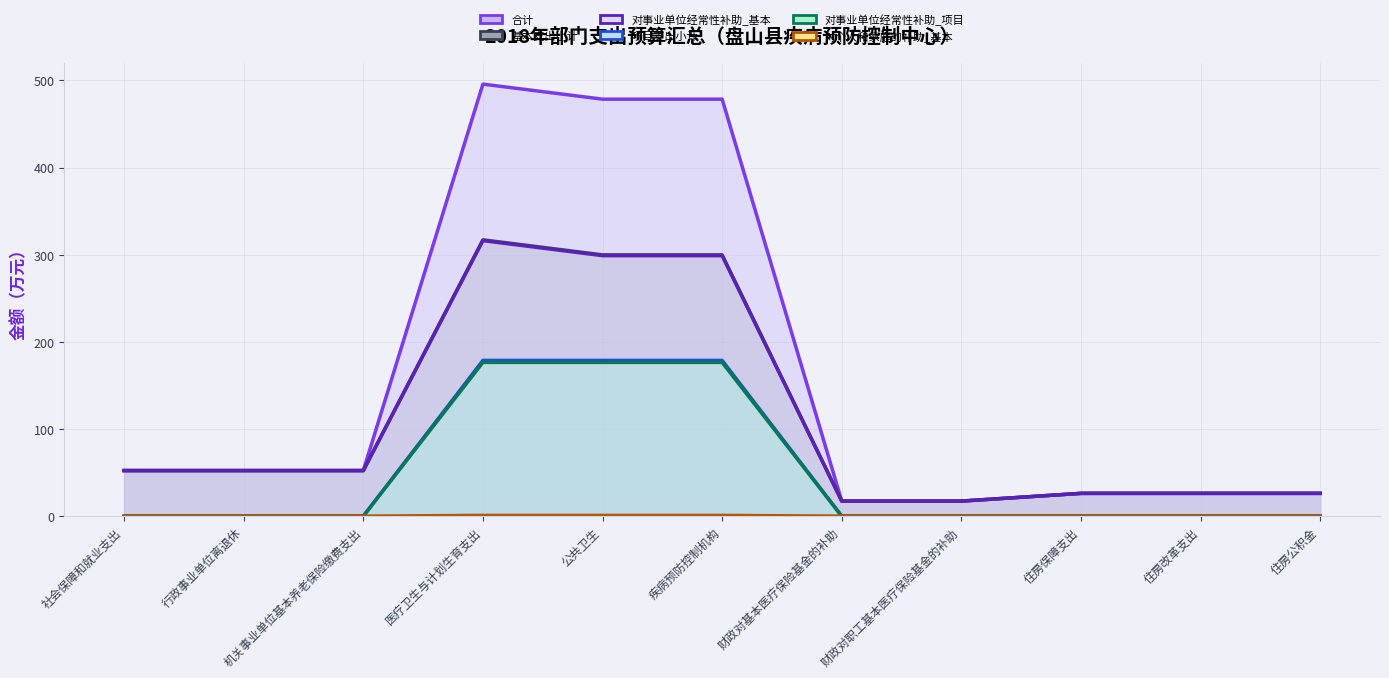

Is it true that 基本支出小计 equals 52.3 at 社会保障和就业支出?

True